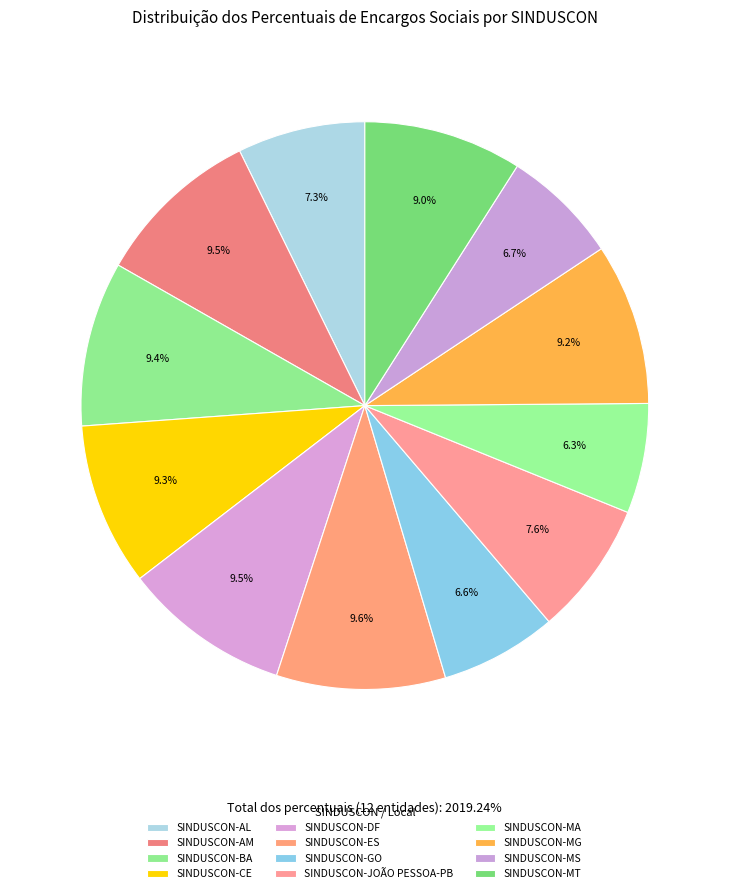

True or false: SINDUSCON-JOÃO PESSOA-PB accounts for 22% of the total.

False